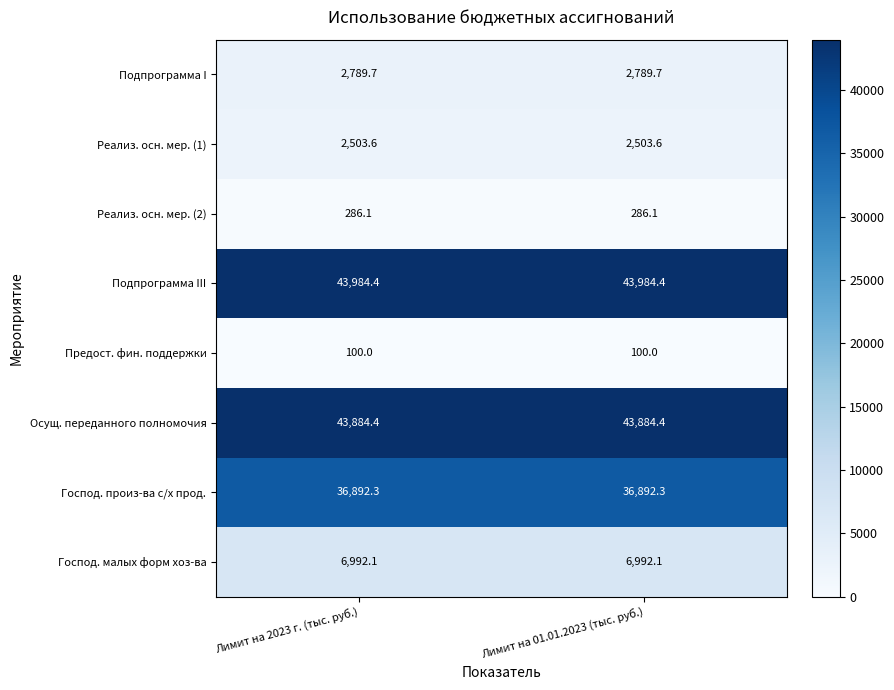

Read the Господ. малых форм хоз-ва value at Лимит на 01.01.2023 (тыс. руб.).

6992.1